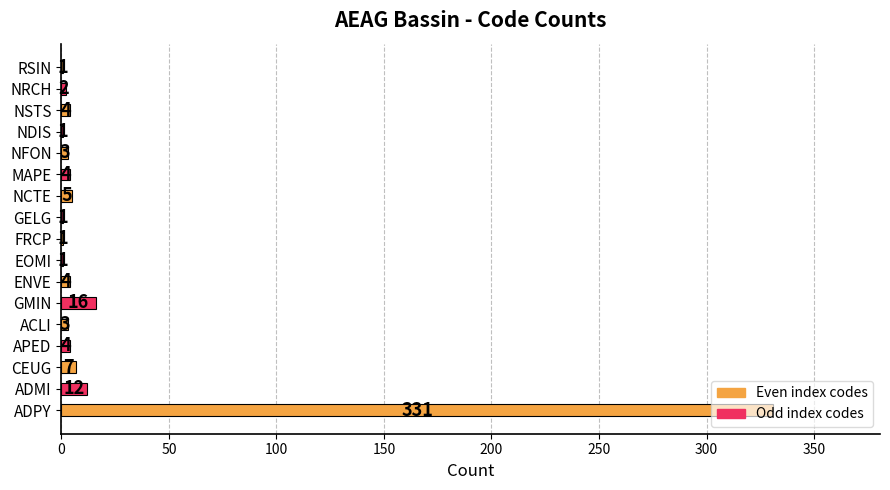

Where is the data nearest to the value 166?

GMIN